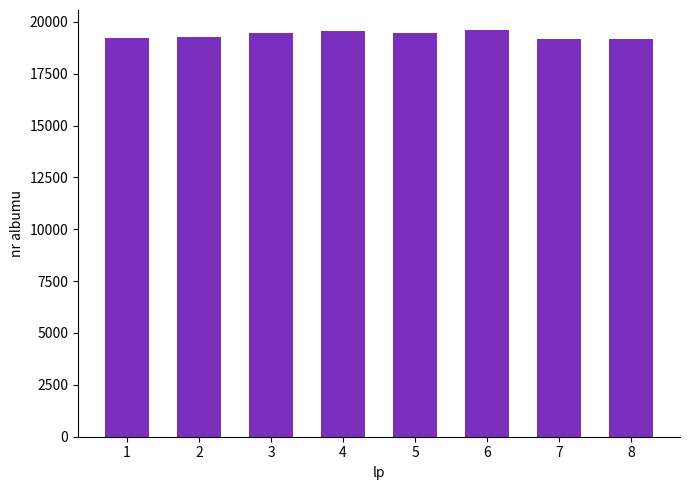

What is the sum of the values at 5 and 2?

38705